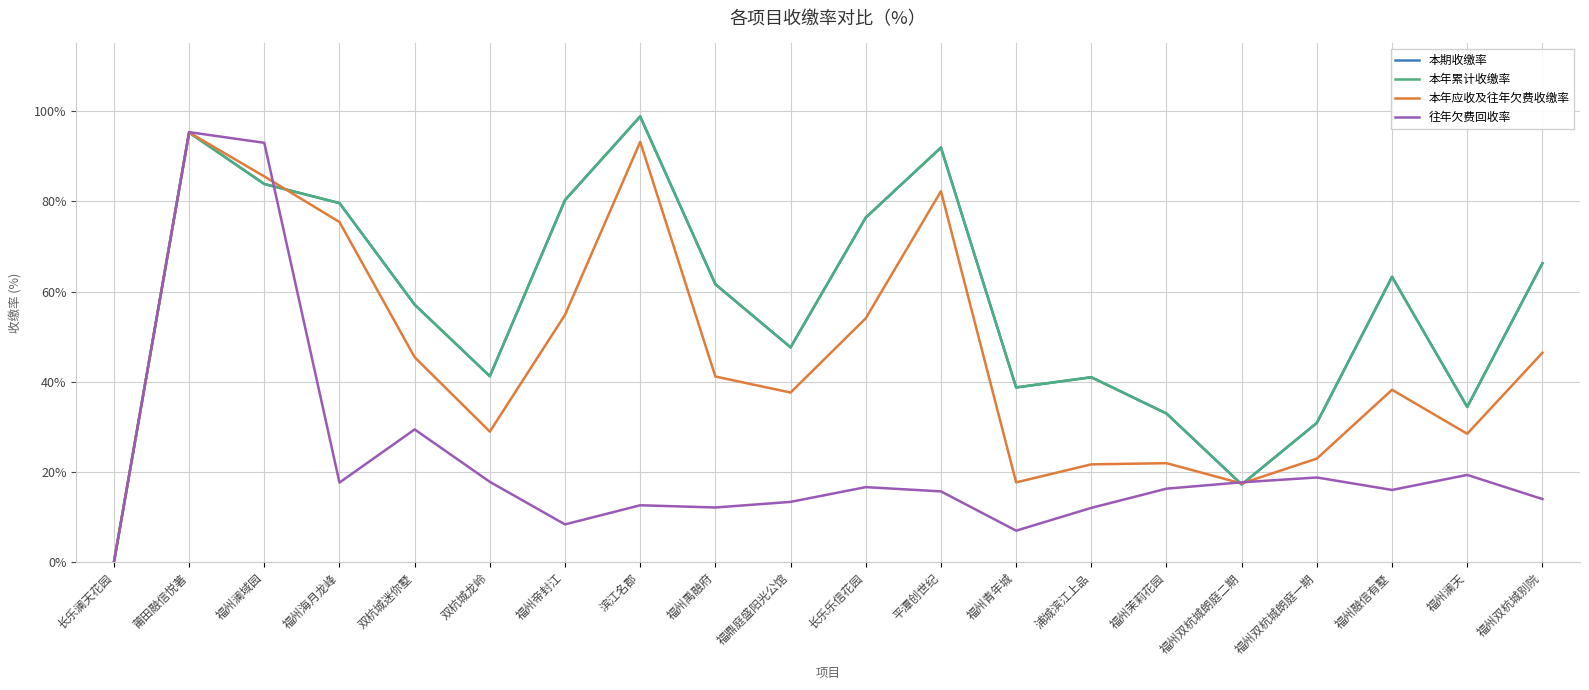

At which category is the sum across all series the highest?

莆田融信悦著